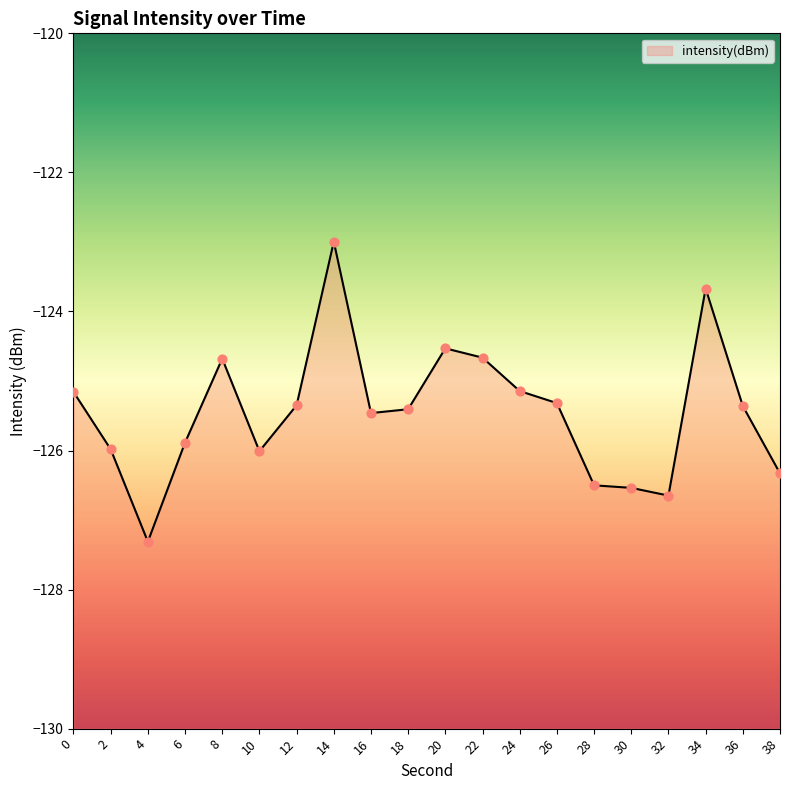

What is the change in value from 4 to 6?

+1.4